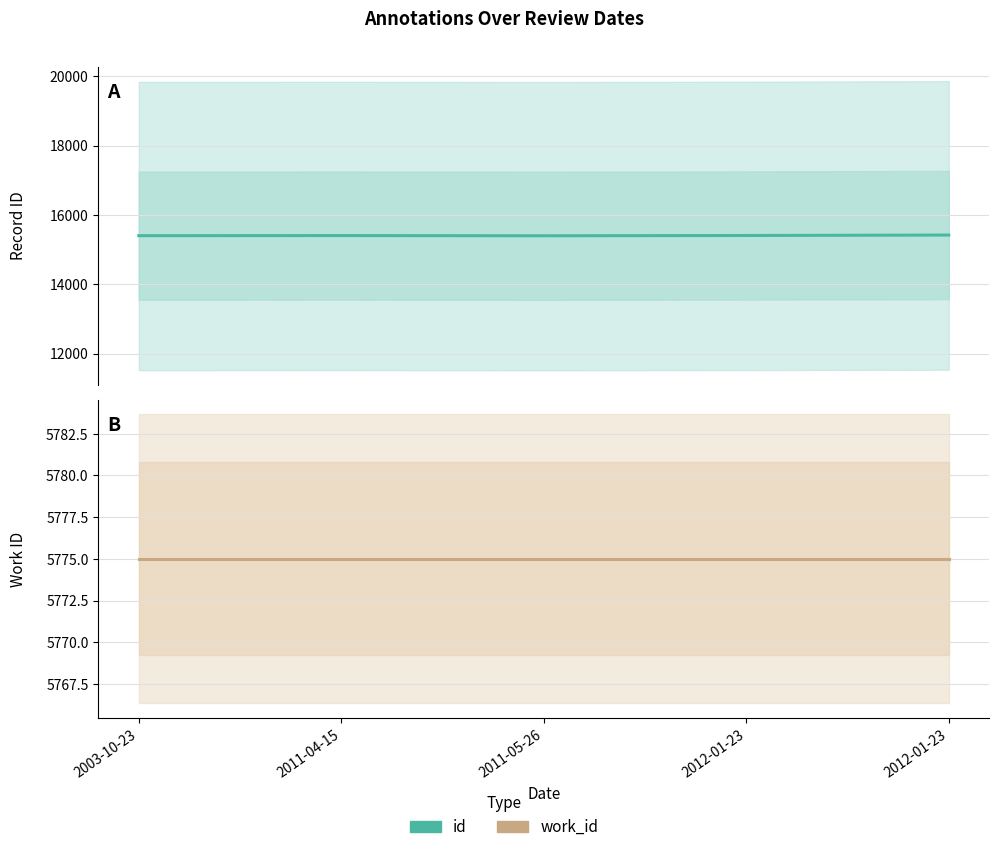

The work_id (Estimate) series shows 5775 at 2011-05-26. True or false?

True